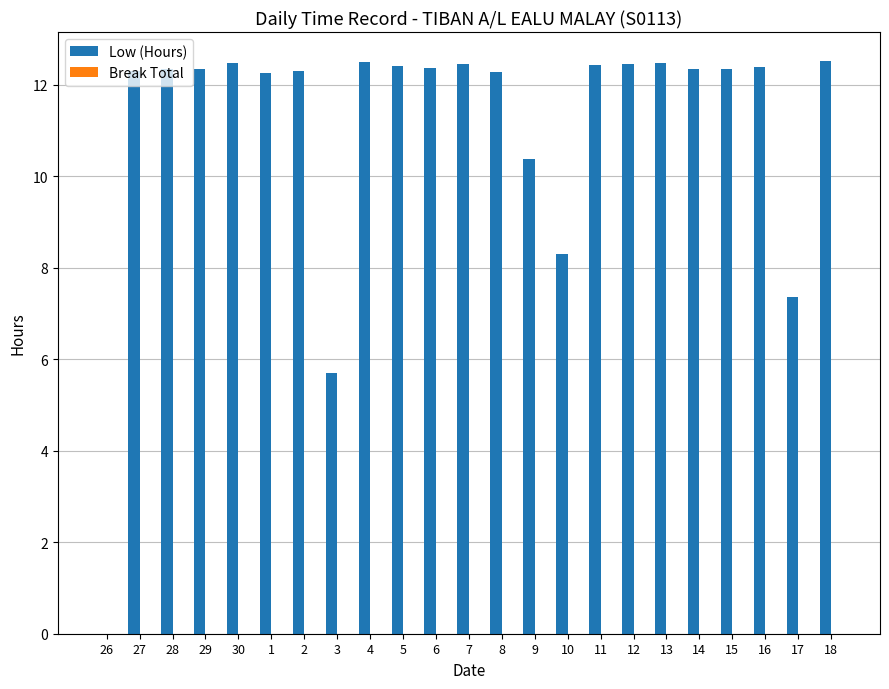

What is the change in value from 3 to 6?

+6.7